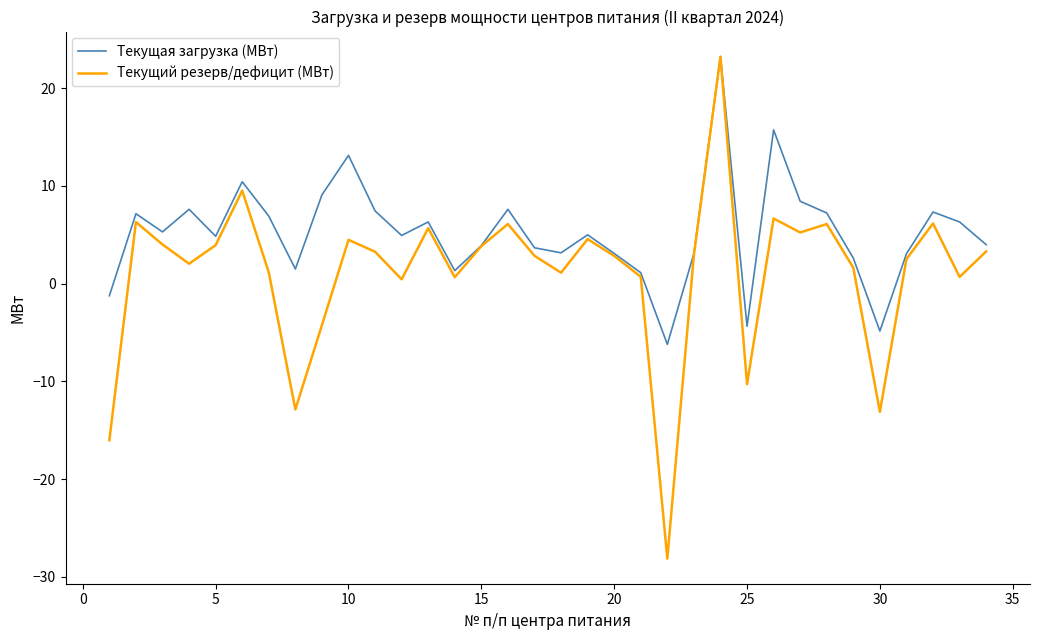

In Текущая загрузка (МВт), how many points are higher than both neighbors (excluding endpoints)?

10